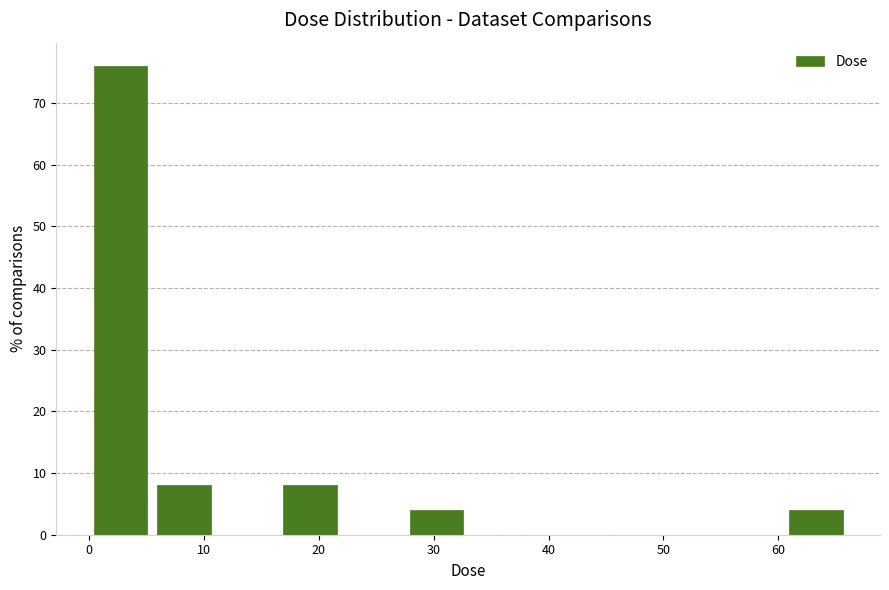

Which range on the x-axis has the tallest bar?

0 to 6